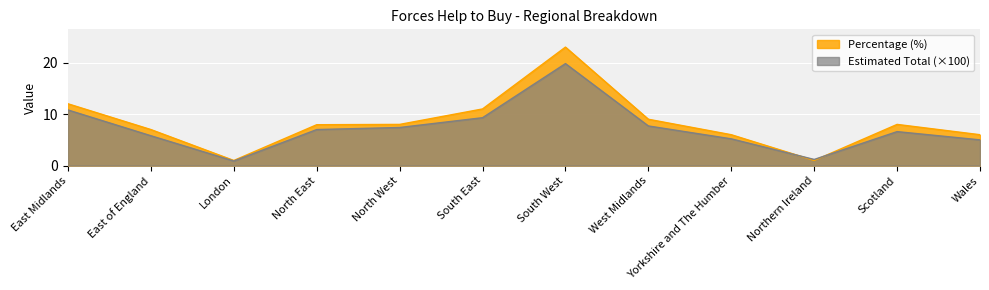

How many times do Percentage (%) and Estimated Total (hundreds) cross each other?

2